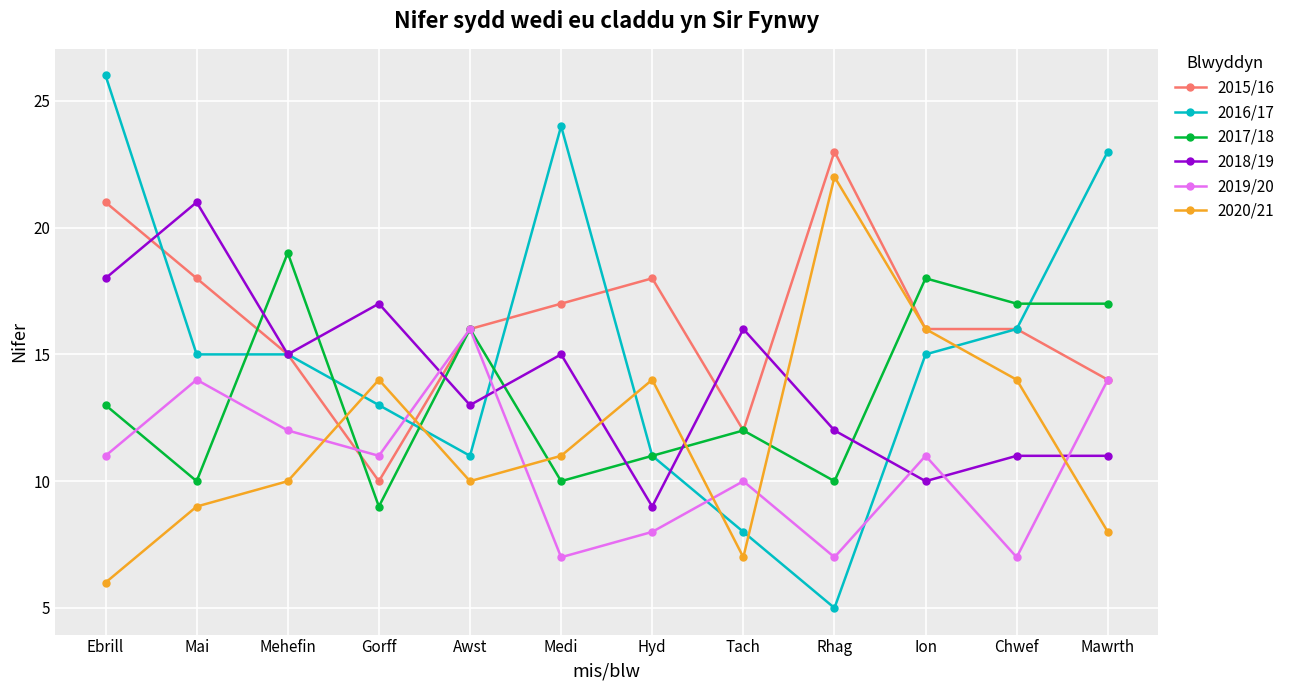

What is the difference between the maximum and minimum values in the 2020/21 series?

16